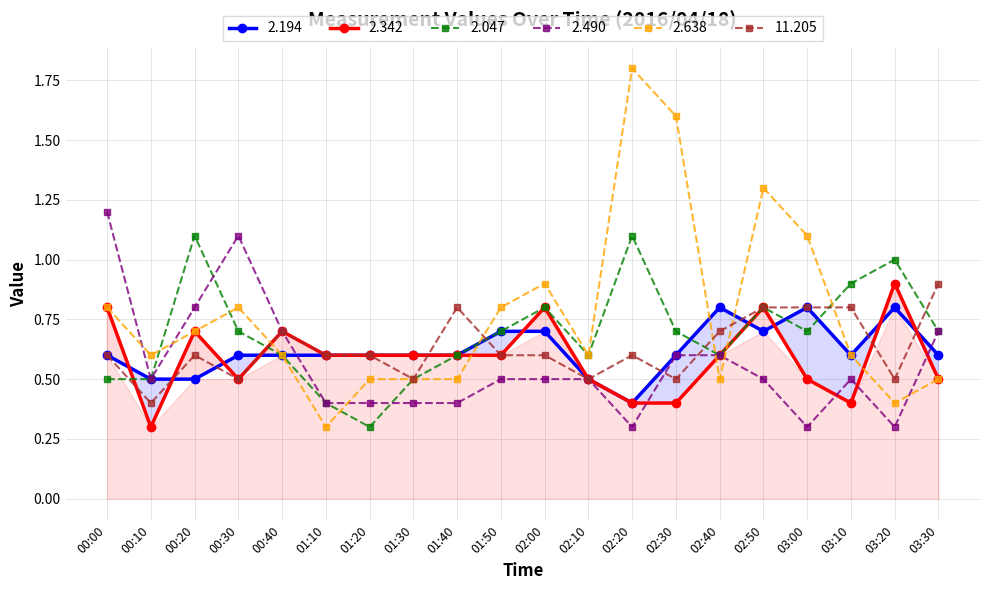

Reading left to right, list all the values displayed in this chart.

2.194: 00:00=0.6	00:10=0.5	00:20=0.5	00:30=0.6	00:40=0.6	01:10=0.6	01:20=0.6	01:30=0.6	01:40=0.6	01:50=0.7	02:00=0.7	02:10=0.5	02:20=0.4	02:30=0.6	02:40=0.8	02:50=0.7	03:00=0.8	03:10=0.6	03:20=0.8	03:30=0.6
2.342: 00:00=0.8	00:10=0.3	00:20=0.7	00:30=0.5	00:40=0.7	01:10=0.6	01:20=0.6	01:30=0.6	01:40=0.6	01:50=0.6	02:00=0.8	02:10=0.5	02:20=0.4	02:30=0.4	02:40=0.6	02:50=0.8	03:00=0.5	03:10=0.4	03:20=0.9	03:30=0.5
2.047: 00:00=0.5	00:10=0.5	00:20=1.1	00:30=0.7	00:40=0.6	01:10=0.4	01:20=0.3	01:30=0.5	01:40=0.6	01:50=0.7	02:00=0.8	02:10=0.6	02:20=1.1	02:30=0.7	02:40=0.6	02:50=0.8	03:00=0.7	03:10=0.9	03:20=1.0	03:30=0.7
2.490: 00:00=1.2	00:10=0.5	00:20=0.8	00:30=1.1	00:40=0.7	01:10=0.4	01:20=0.4	01:30=0.4	01:40=0.4	01:50=0.5	02:00=0.5	02:10=0.5	02:20=0.3	02:30=0.6	02:40=0.6	02:50=0.5	03:00=0.3	03:10=0.5	03:20=0.3	03:30=0.7
2.638: 00:00=0.8	00:10=0.6	00:20=0.7	00:30=0.8	00:40=0.6	01:10=0.3	01:20=0.5	01:30=0.5	01:40=0.5	01:50=0.8	02:00=0.9	02:10=0.6	02:20=1.8	02:30=1.6	02:40=0.5	02:50=1.3	03:00=1.1	03:10=0.6	03:20=0.4	03:30=0.5
11.205: 00:00=0.6	00:10=0.4	00:20=0.6	00:30=0.5	00:40=0.7	01:10=0.6	01:20=0.6	01:30=0.5	01:40=0.8	01:50=0.6	02:00=0.6	02:10=0.5	02:20=0.6	02:30=0.5	02:40=0.7	02:50=0.8	03:00=0.8	03:10=0.8	03:20=0.5	03:30=0.9